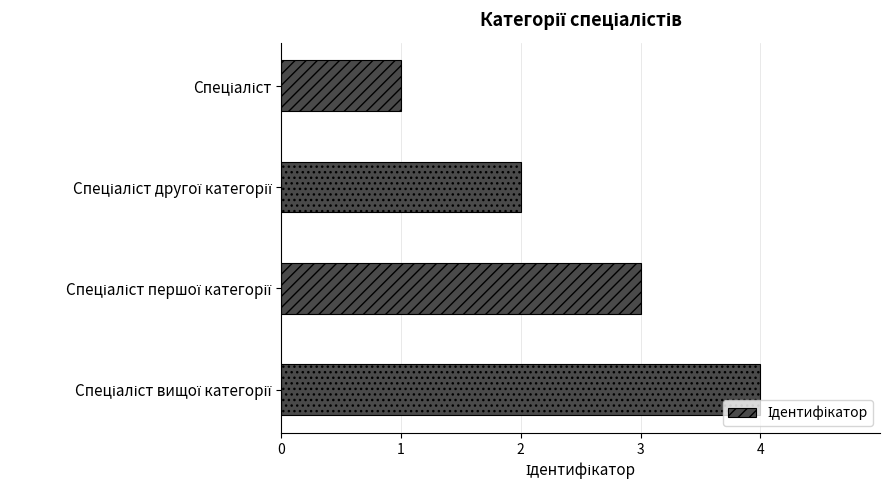

What is the difference between the maximum and minimum values?

3